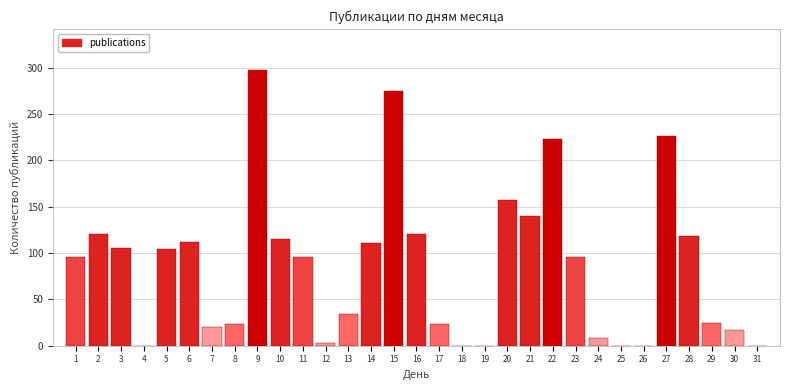

Is it true that the value at 22 is 223?

True